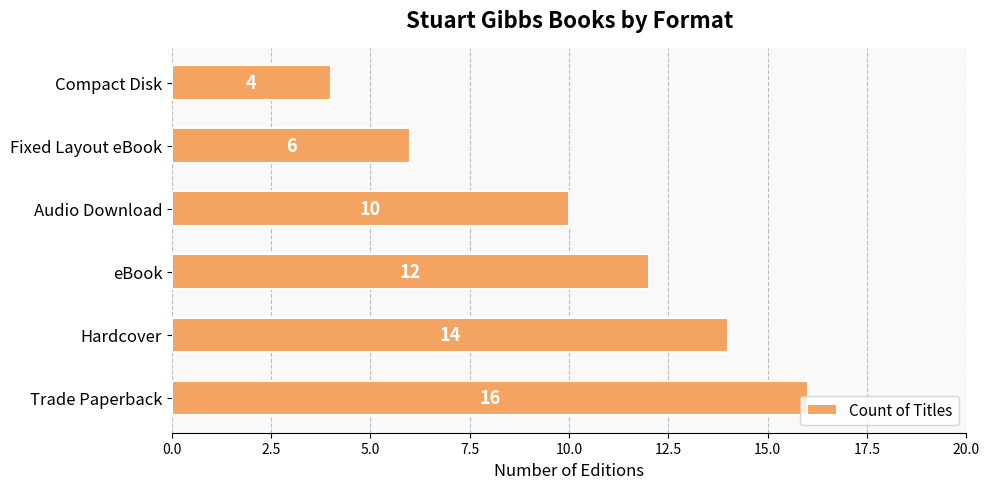

What is the average value?

10